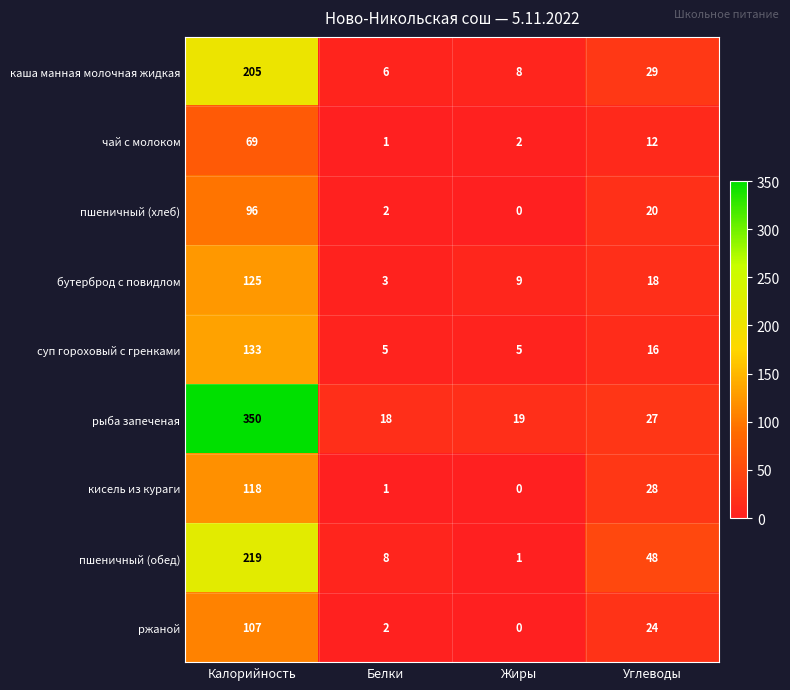

Which category has the highest value across all series?

Калорийность